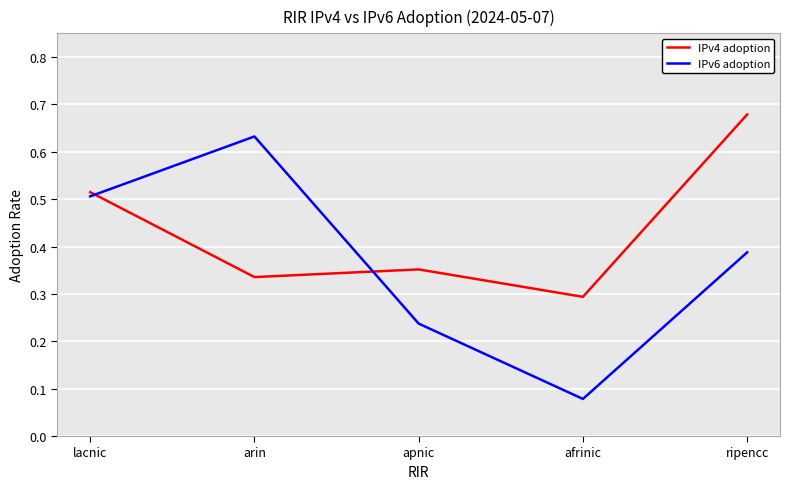

Is the value of IPv4 adoption at apnic greater than the value of IPv6 adoption at arin?

No